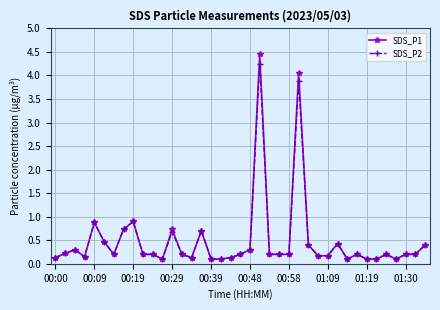

True or false: SDS_P1 has more than 0 interior local peaks.

True